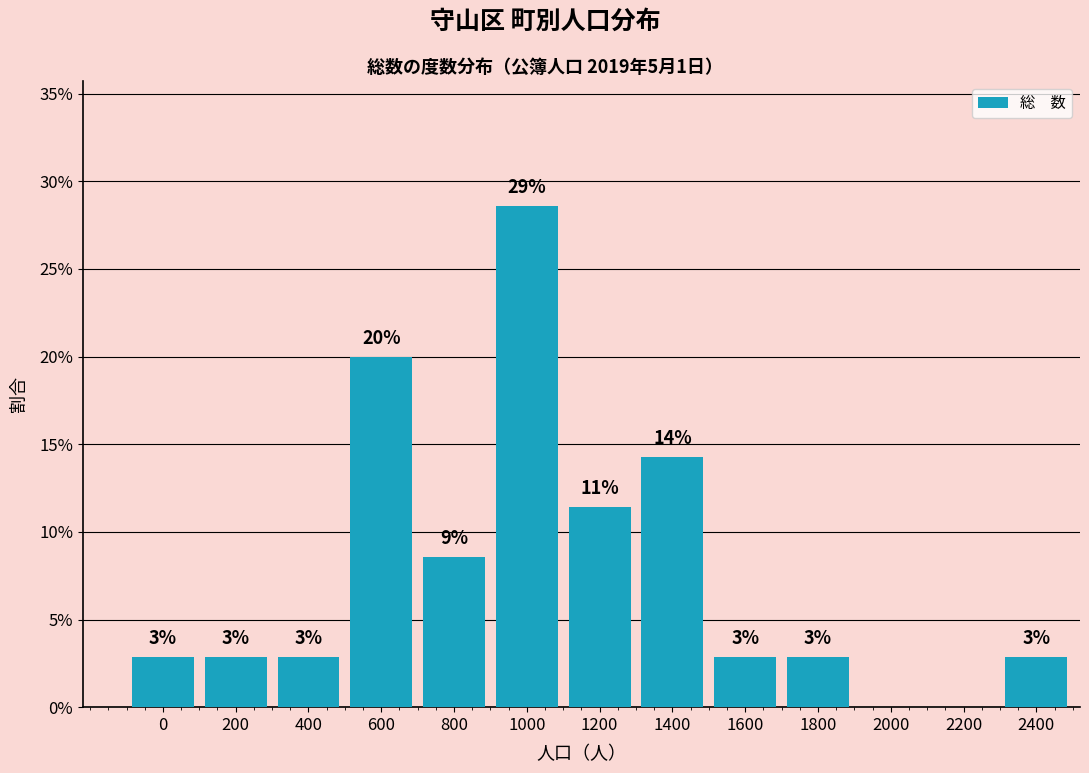

Are the bars horizontal?

No